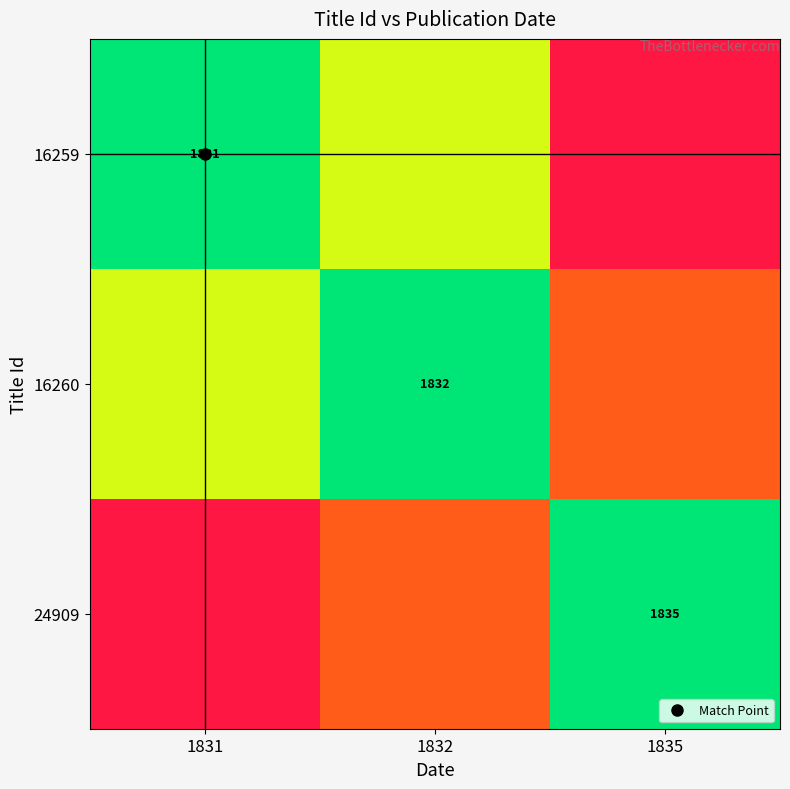

Between 1832 and 1831, which is larger?

1832